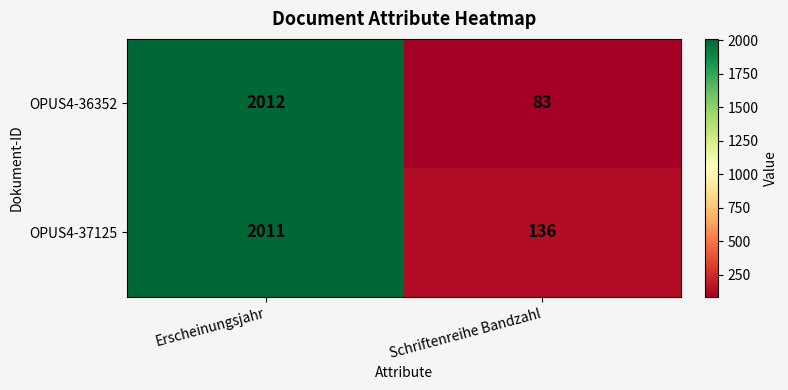

What is the minimum value shown in the chart?

83